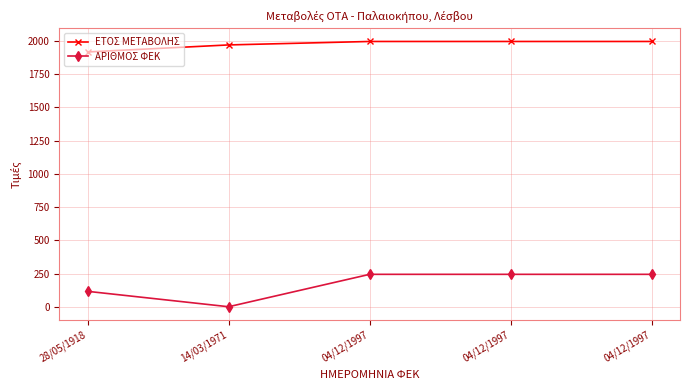

Reading left to right, list all the values displayed in this chart.

ΕΤΟΣ ΜΕΤΑΒΟΛΗΣ: 28/05/1918=1918	14/03/1971=1971	04/12/1997=1997	04/12/1997=1997	04/12/1997=1997
ΑΡΙΘΜΟΣ ΦΕΚ: 28/05/1918=116	14/03/1971=0	04/12/1997=244	04/12/1997=244	04/12/1997=244